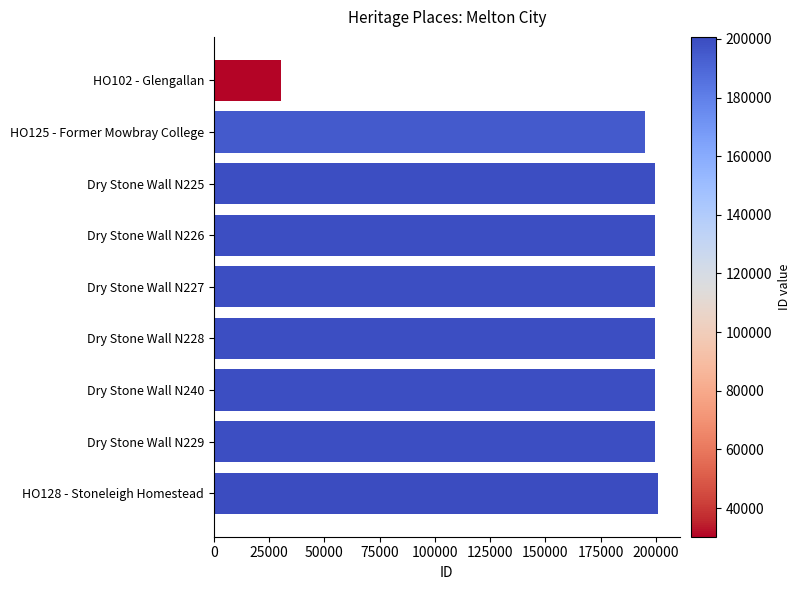

What is the difference between the maximum and second lowest values?

5785